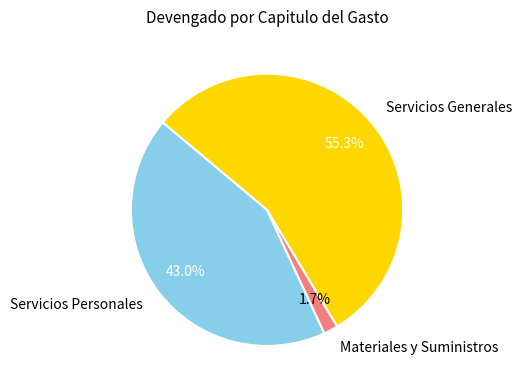

Which has a higher value, Materiales y Suministros or Servicios Personales?

Servicios Personales